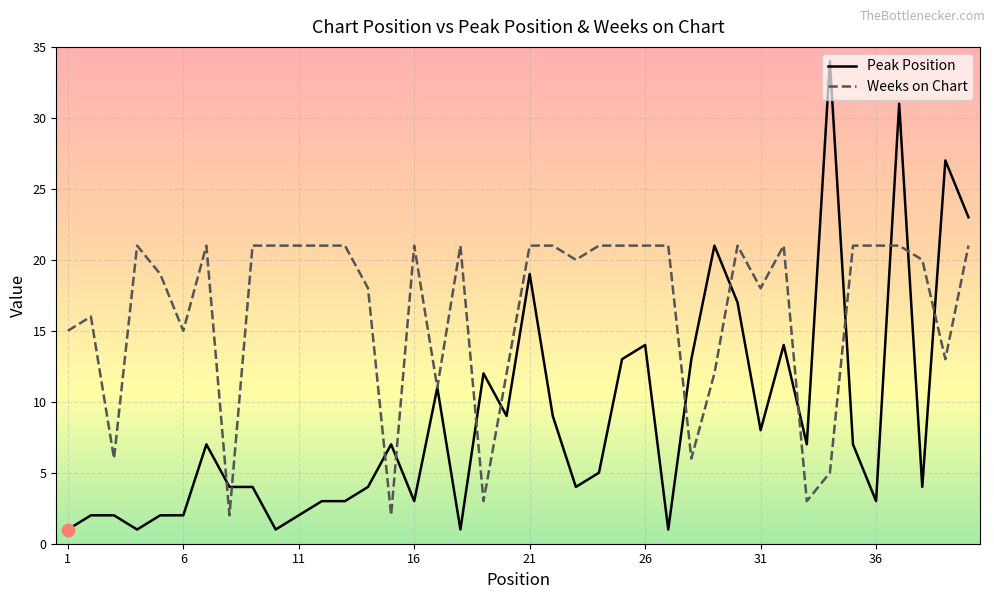

What are all the series names shown in the legend?

Peak Position, Weeks on Chart